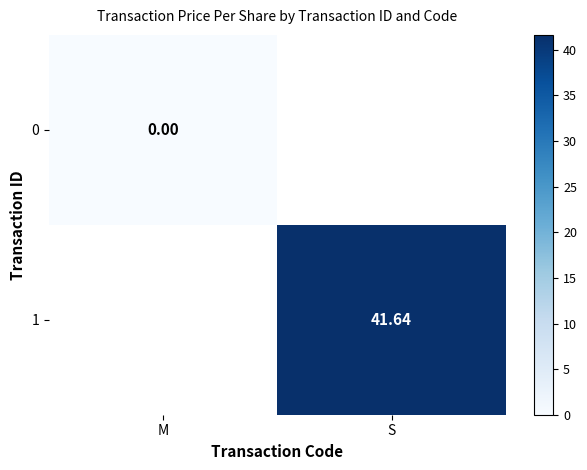

Is the value of 0 at S greater than the value of 1 at M?

No